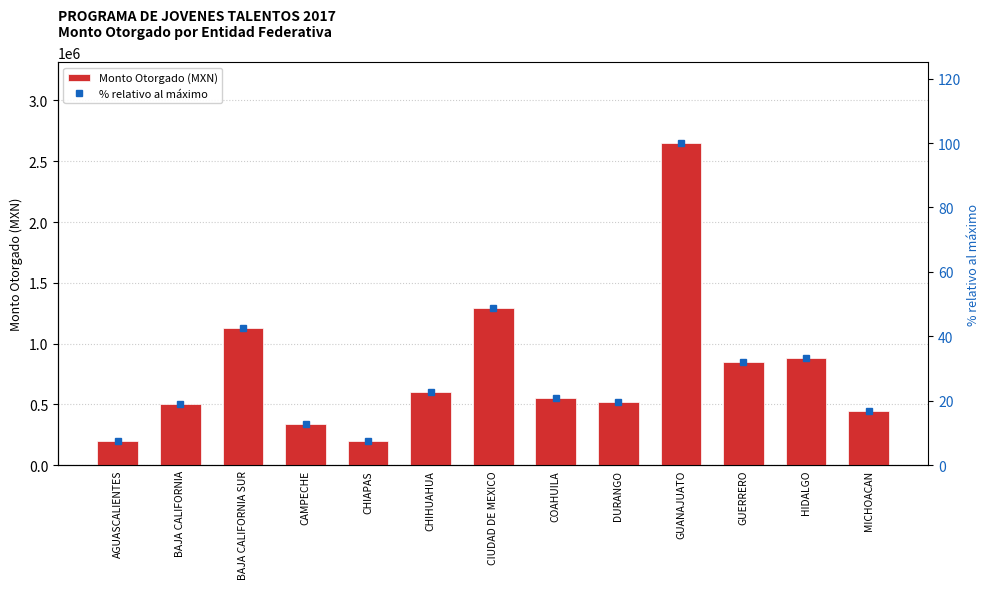

The Monto Otorgado (MXN) series shows 109367.8 at CHIAPAS. True or false?

False